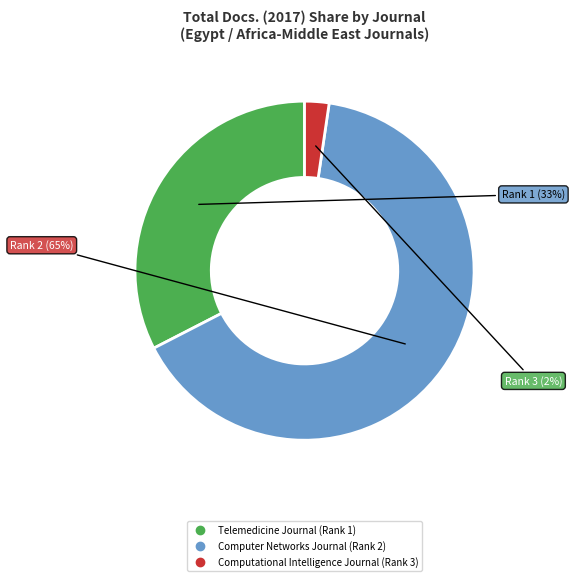

Is there any slice that represents more than half of the pie?

Yes